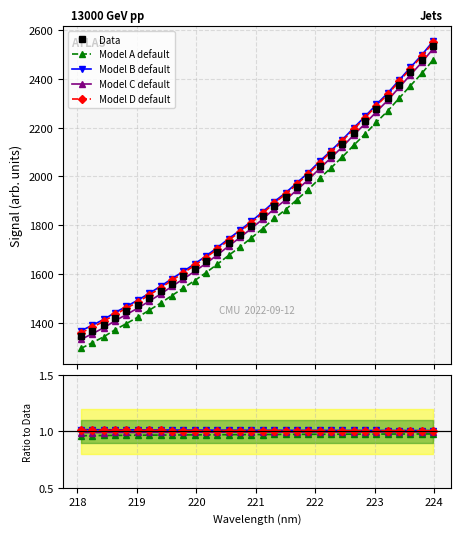

What value does the data have at 218.442?

1392.4